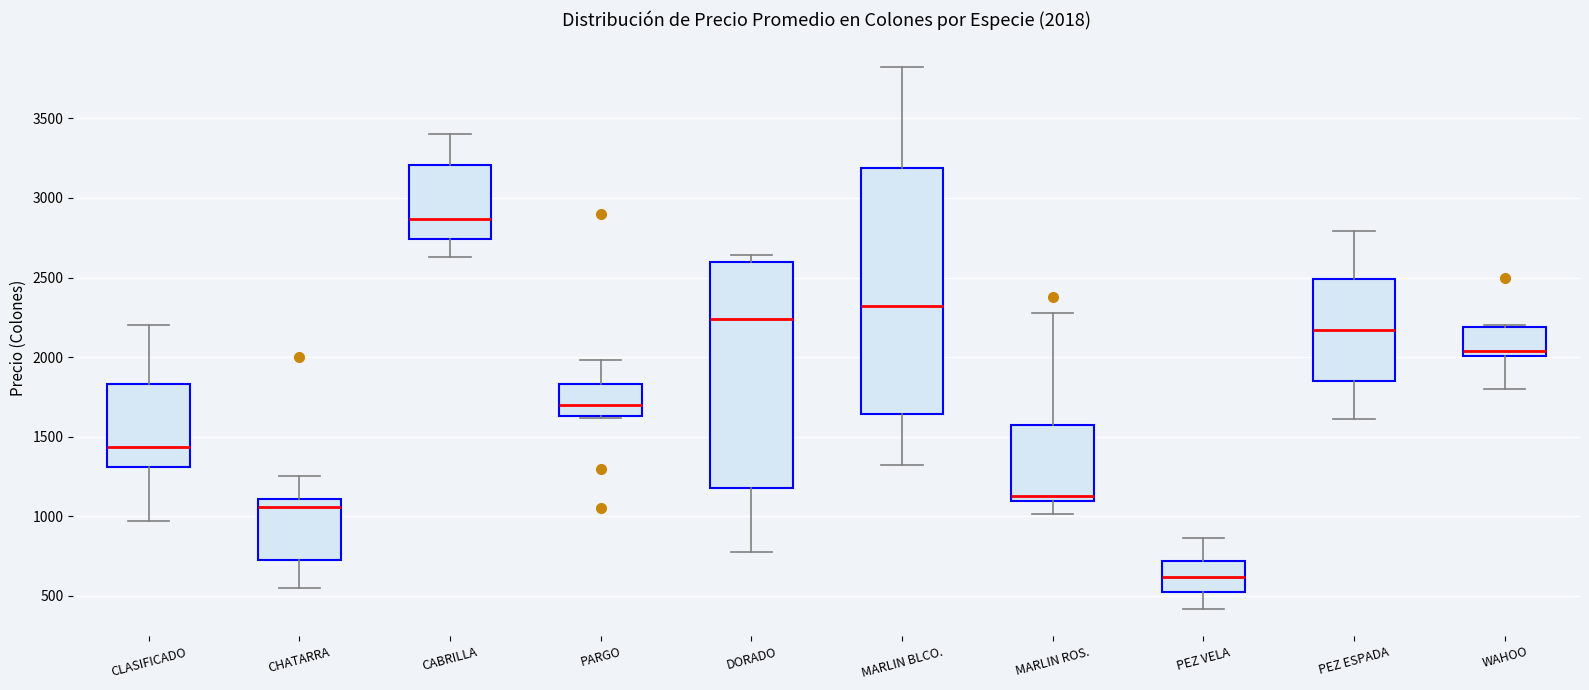

Comparing the boxes themselves (not the whiskers), which one is the tallest?

MARLIN BLCO.